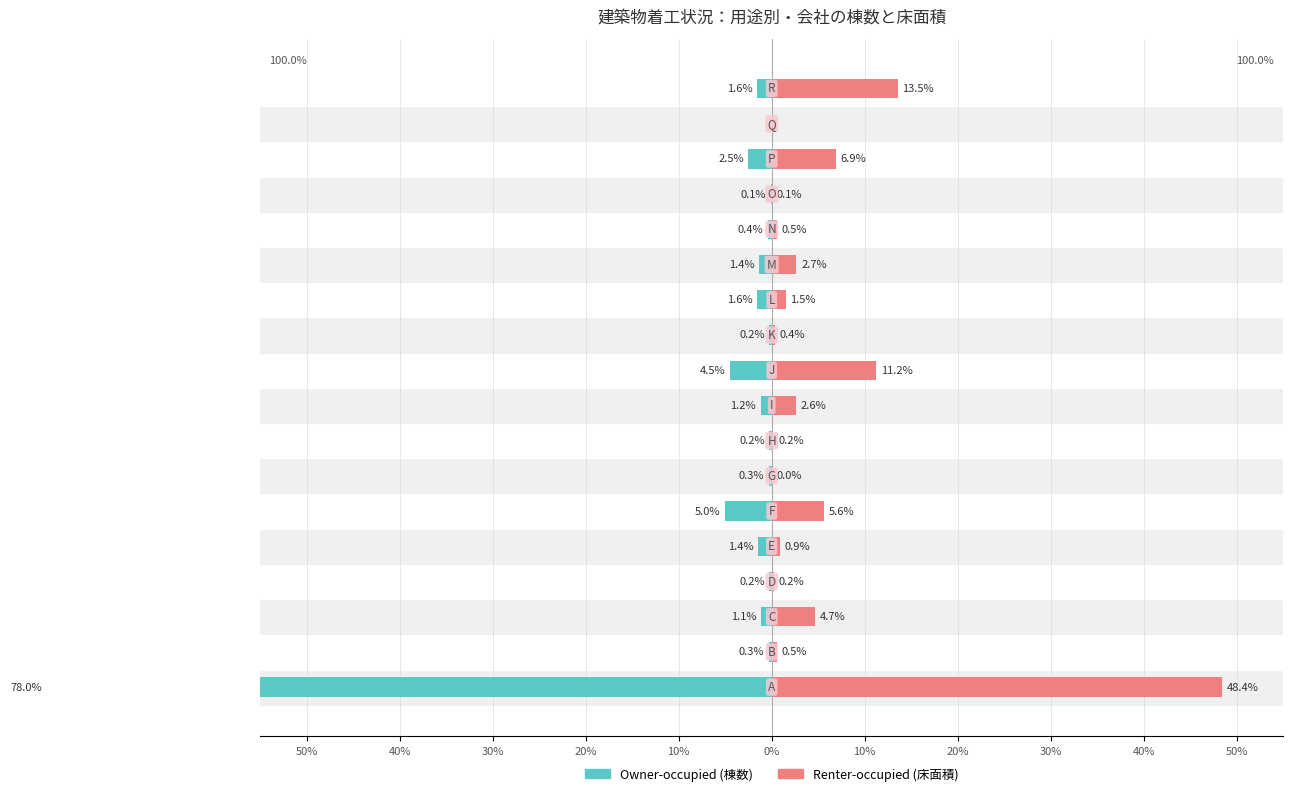

What is the spread (max minus min) of values at 20%?

0.5